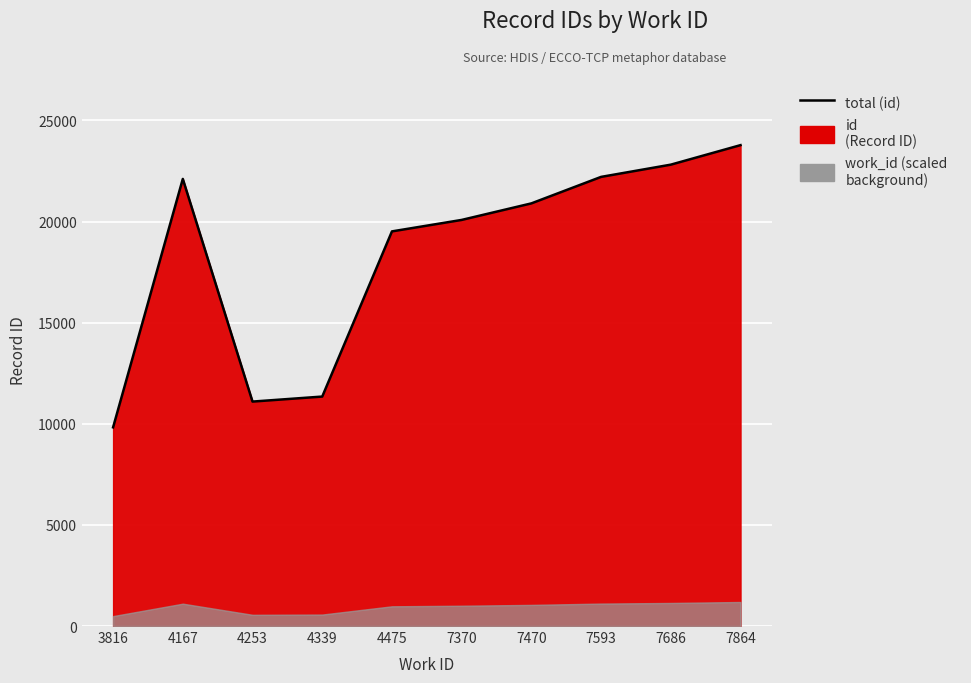

What is the change in value from 4475 to 7470?

+1385